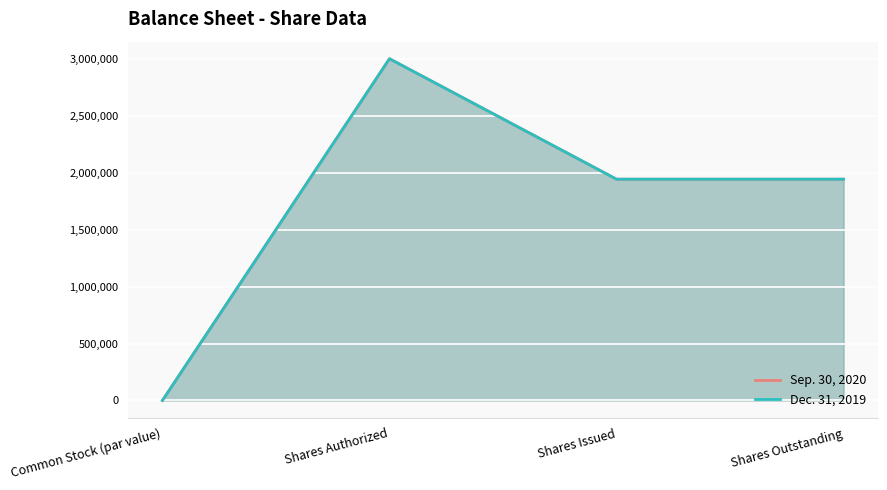

Read the Sep. 30, 2020 value at Shares Outstanding.

1942495